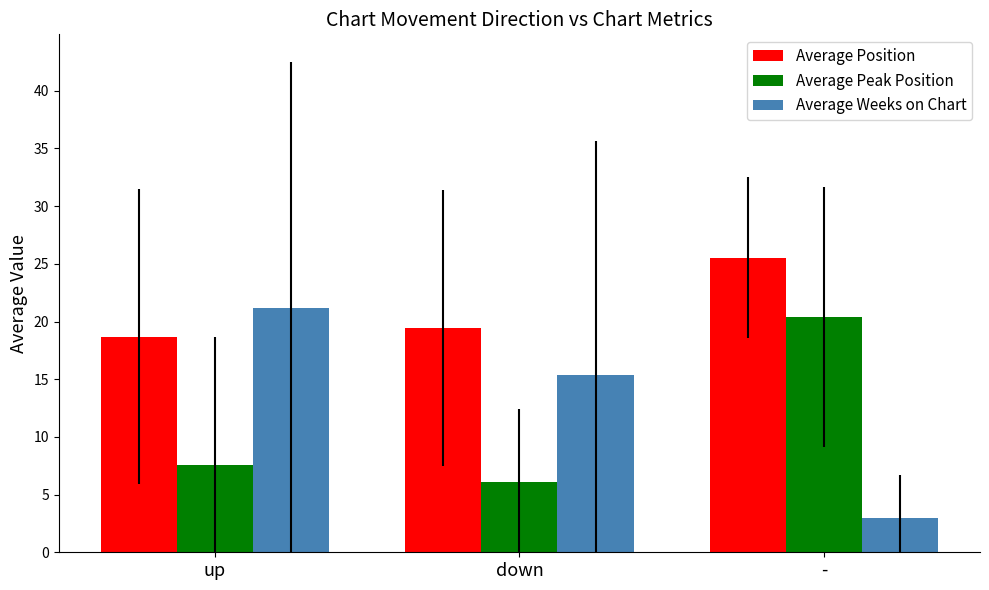

What is the difference between the Average Position values at up and -?

6.8